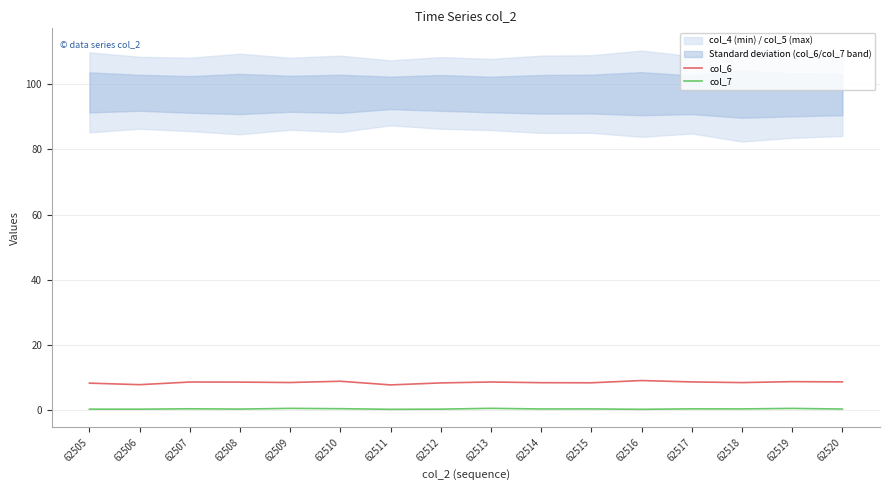

What is the minimum value shown in the chart?

0.3